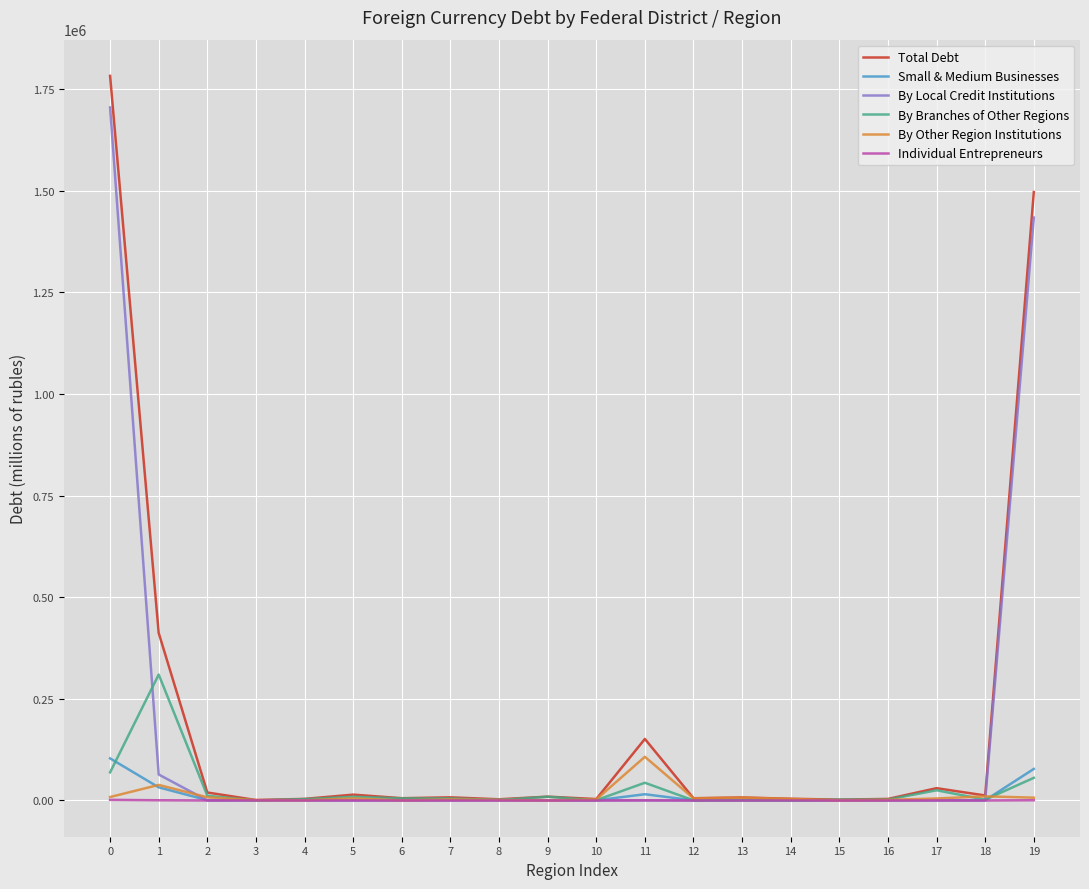

Which series has the widest spread of values?

Total Debt